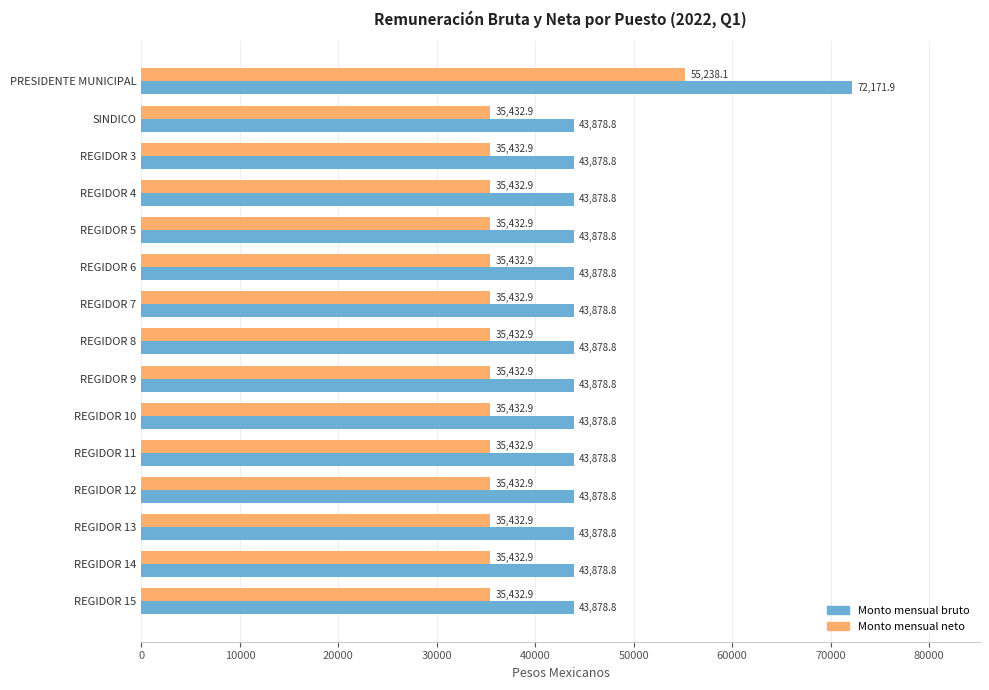

Which series has the largest total across all categories?

Monto mensual bruto